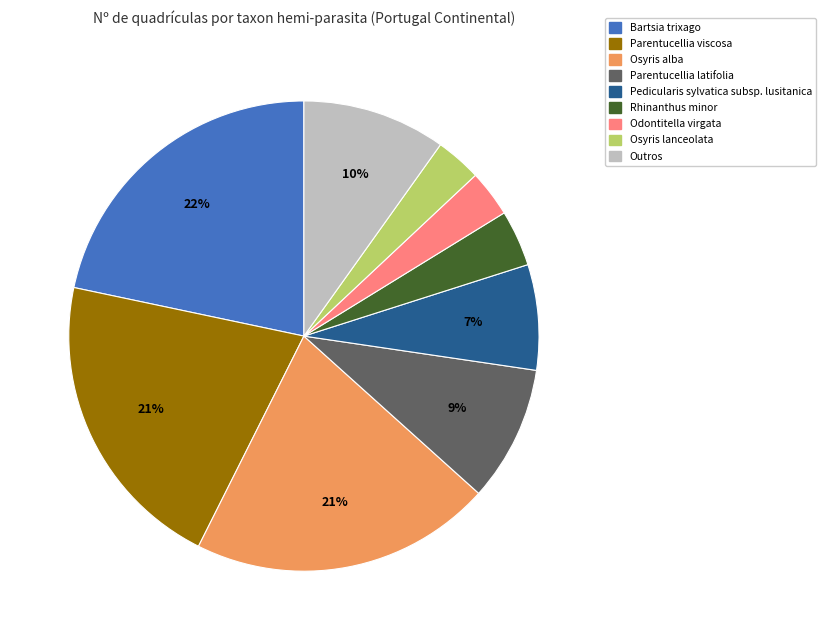

How many slices are in this pie chart?

9